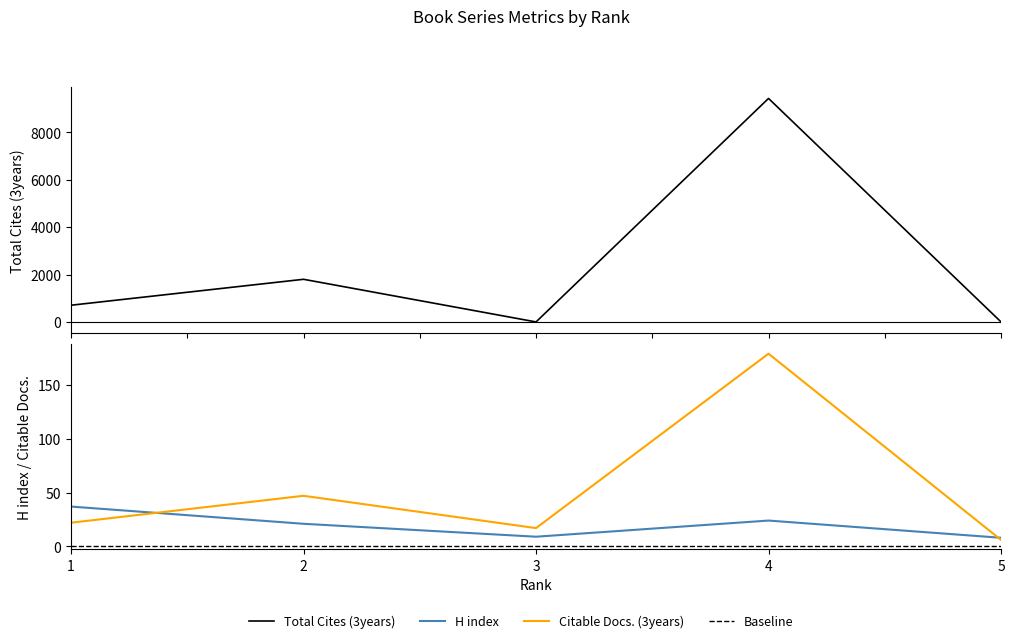

True or false: Total Cites (3years) and H index intersect in this chart.

True